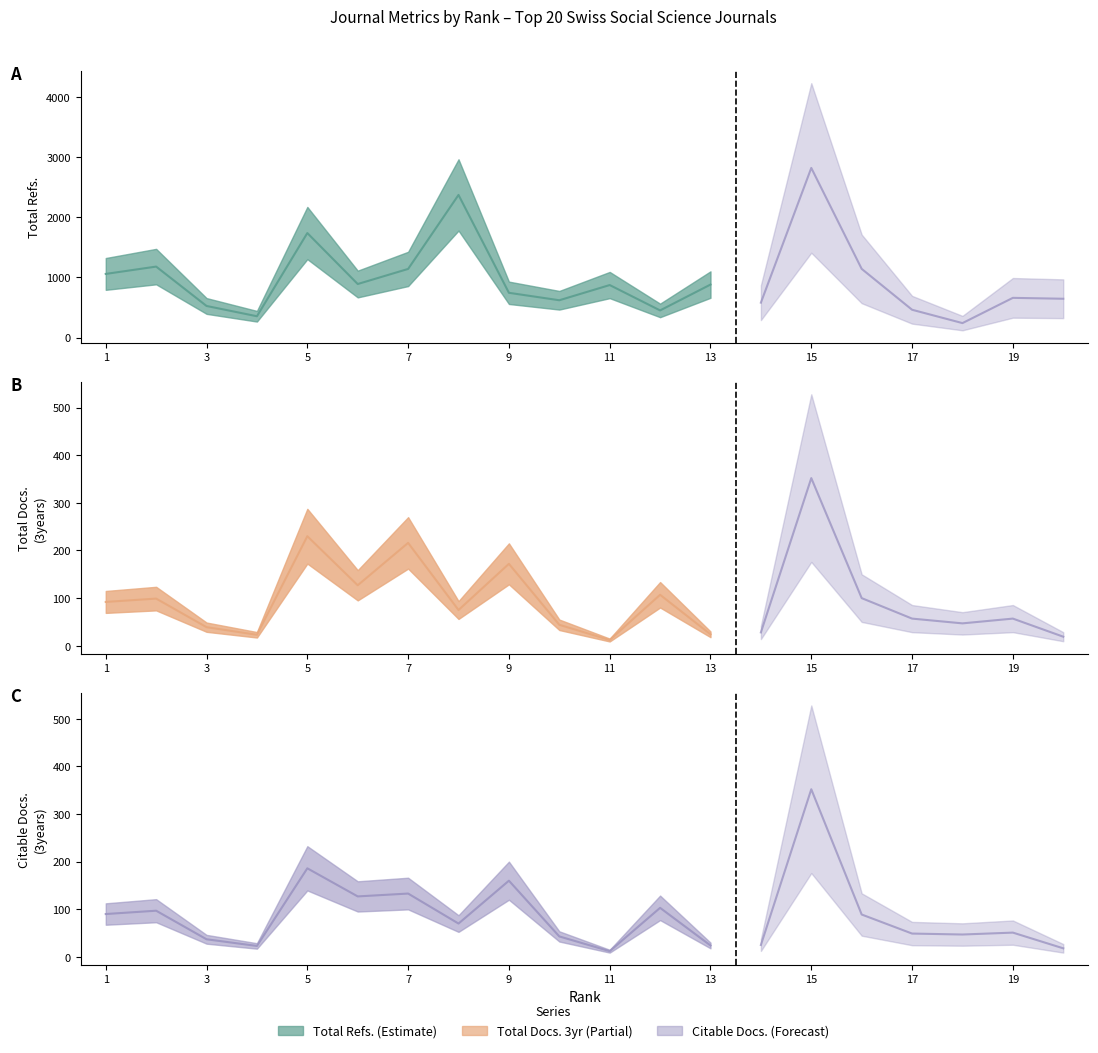

How many categories are shown in the chart?

20